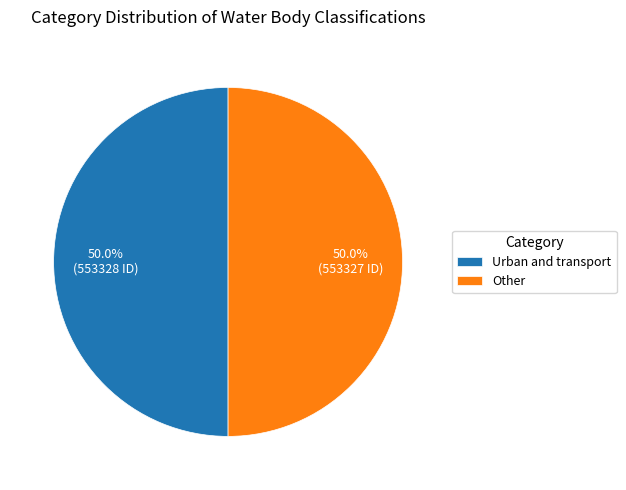

The Other slice represents 40% of the pie. True or false?

False